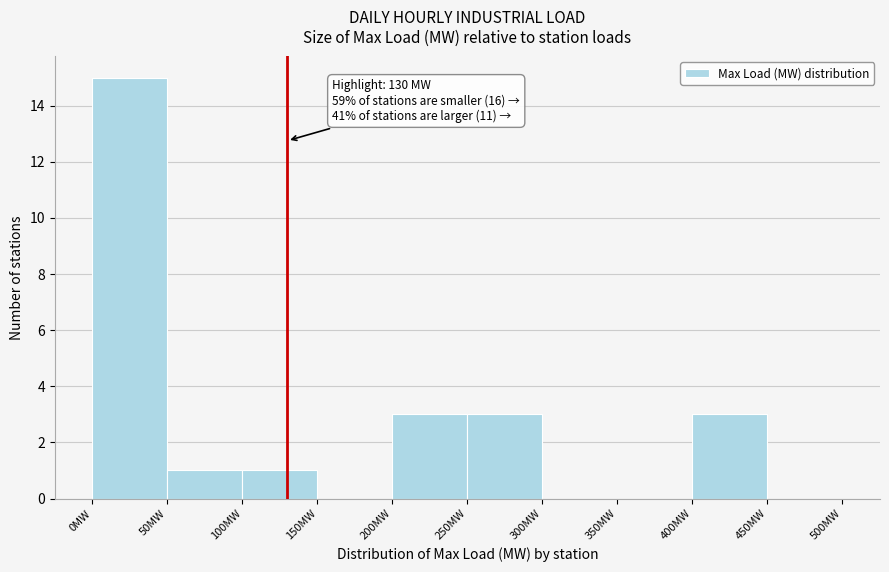

Over which range of the x-axis is the bar tallest?

0 to 50